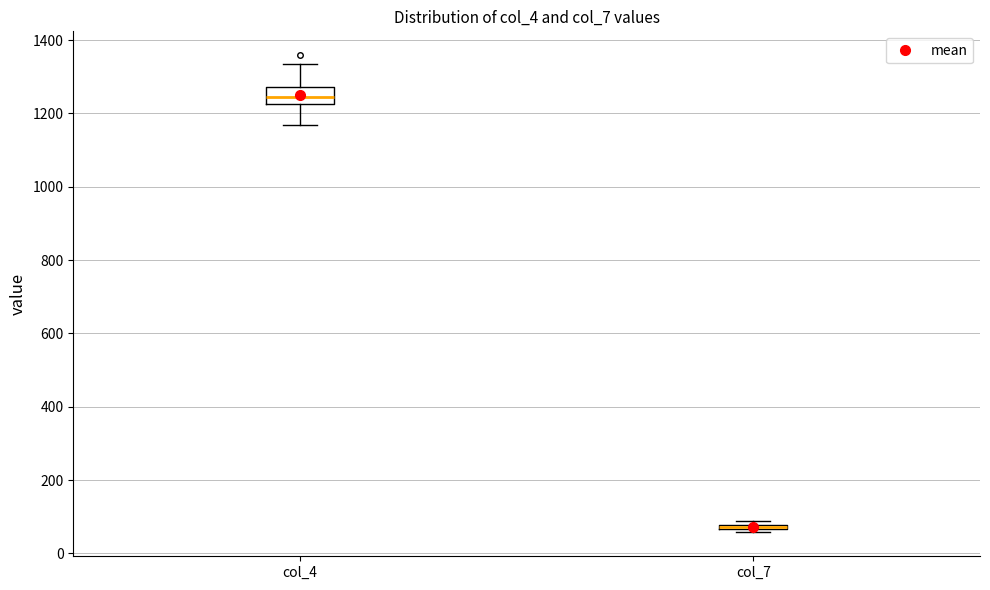

Which box is the tallest, from its lower edge to its upper edge?

col_4